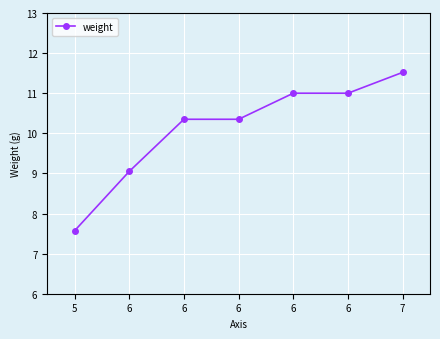

Approximately how many times larger is the value at 6 compared to 6?

0.8